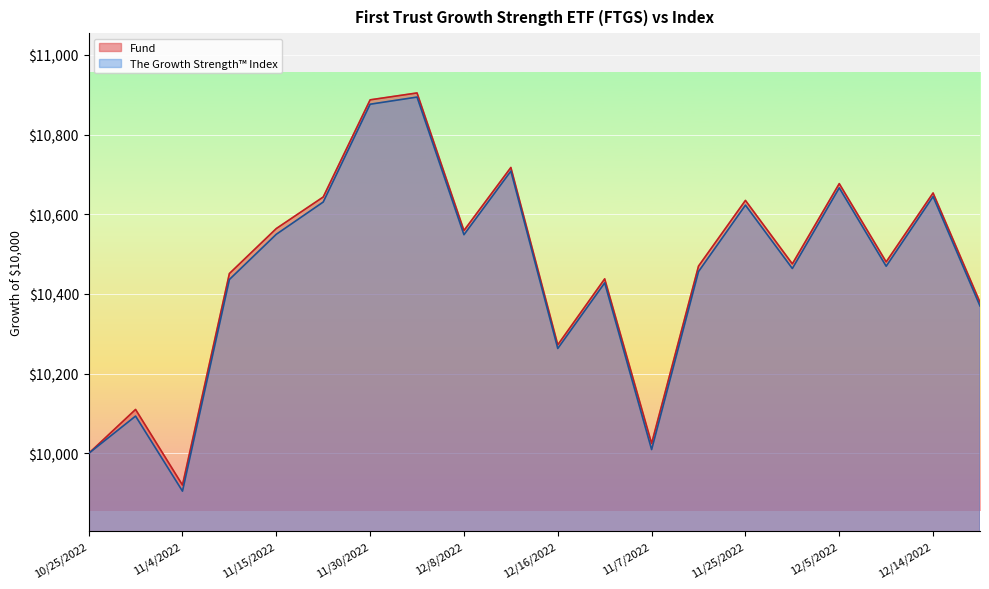

What is the average value of the The Growth Strength Index series?

10452.0